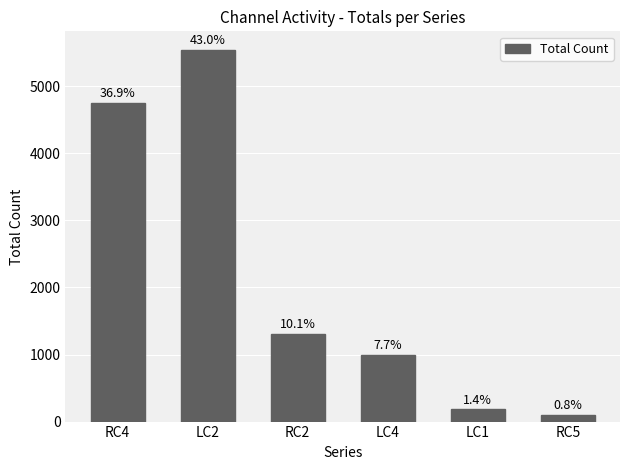

Does the chart contain any negative values?

No